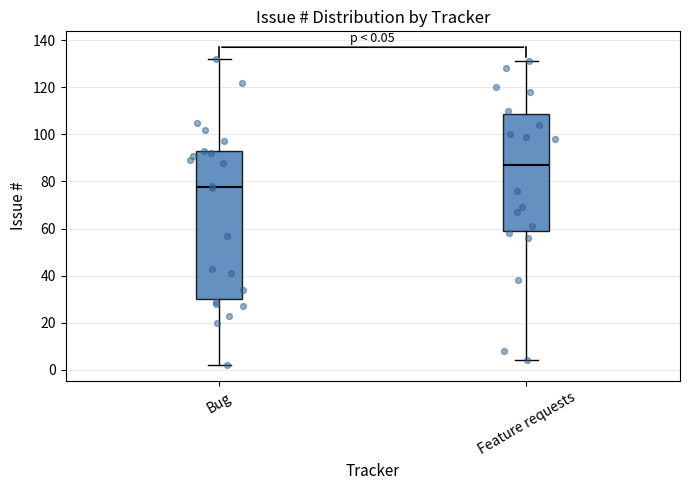

Which box's median line is the highest?

Feature requests